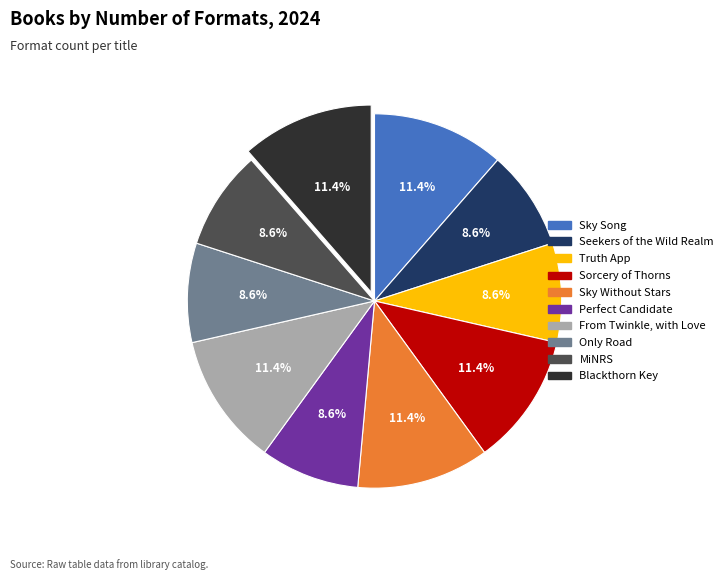

Count the number of slices in the pie.

10